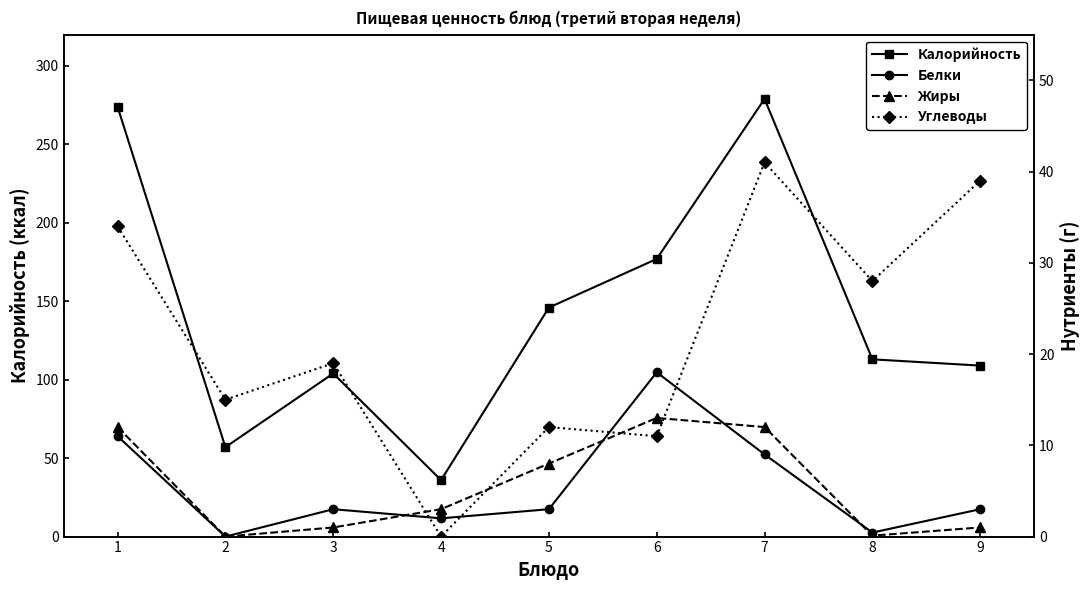

Between 7 and 8, which series saw the biggest shift?

Калорийность